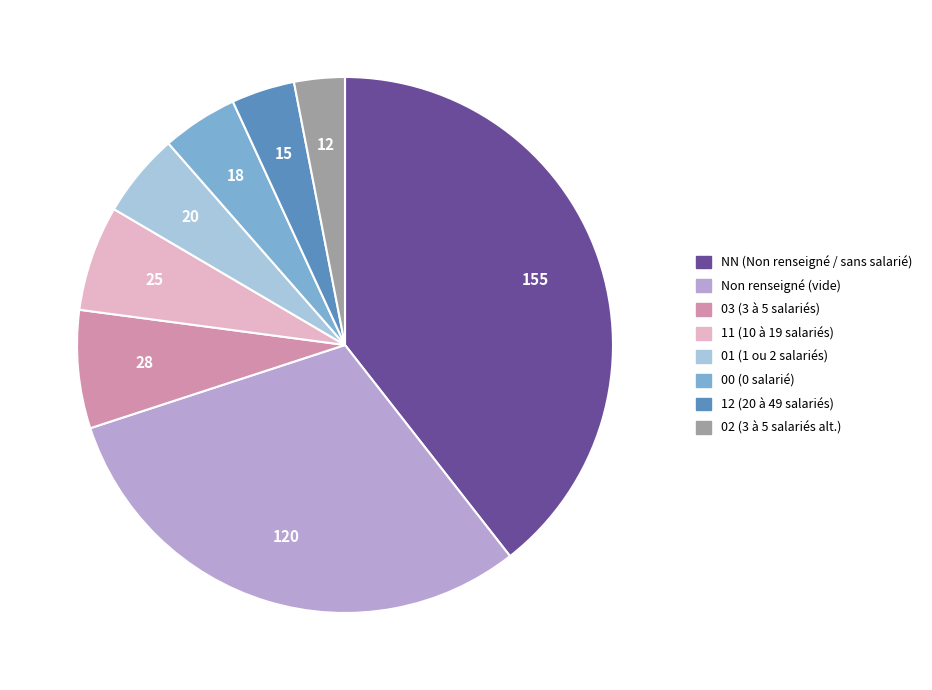

Between 02 (3 à 5 salariés alt.) and 01 (1 ou 2 salariés), which is larger?

01 (1 ou 2 salariés)